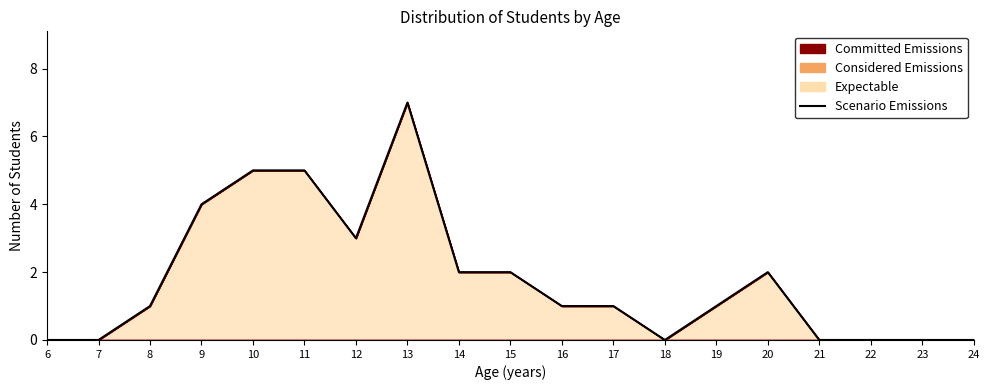

Count the number of categories in the chart.

19